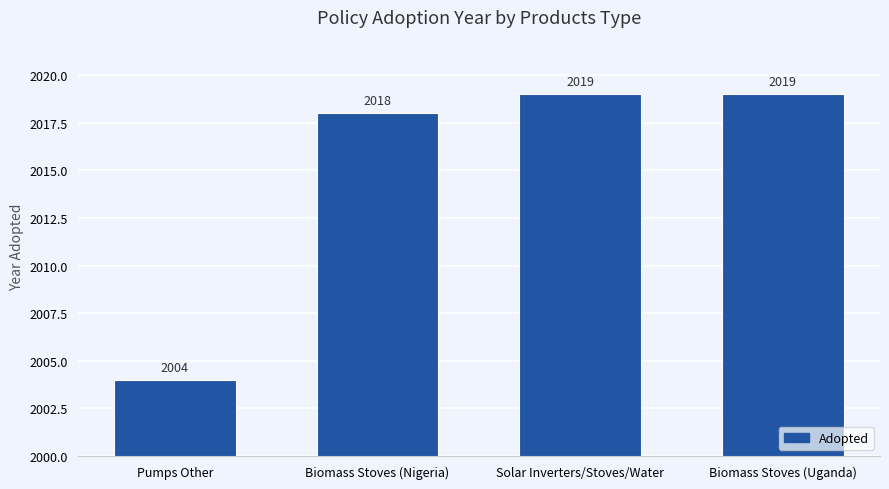

Does the chart contain any negative values?

No